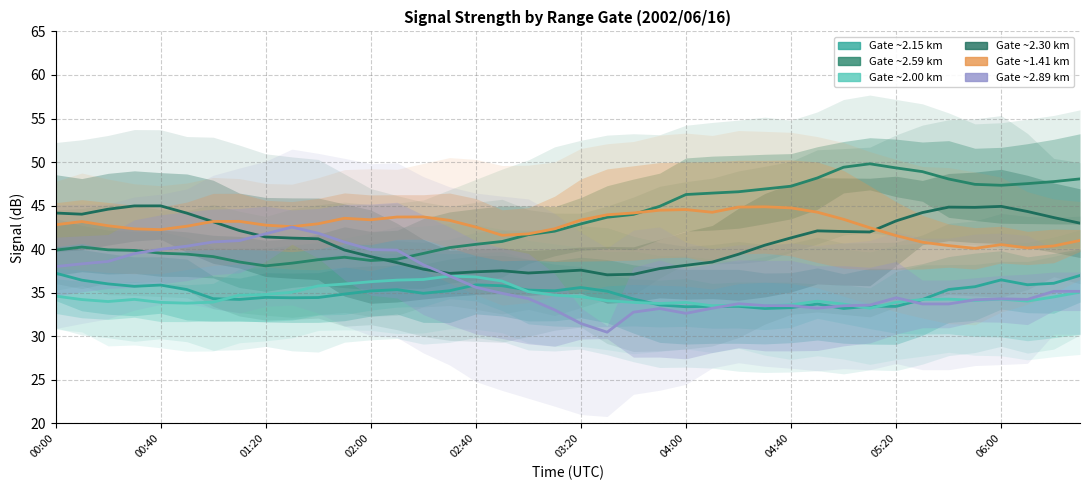

Is this an area chart (filled region under the line)?

No